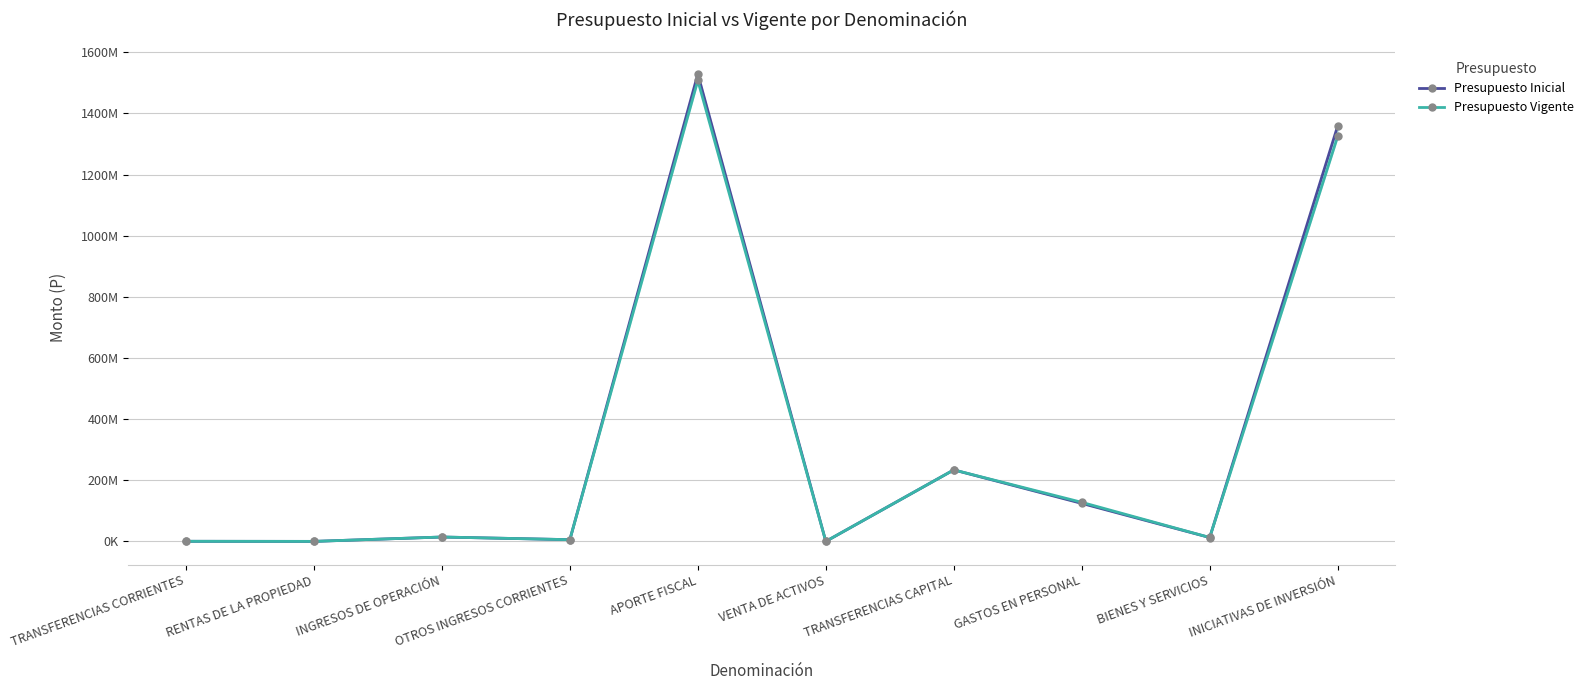

Rank the categories by Presupuesto Inicial value from lowest to highest.

RENTAS DE LA PROPIEDAD, VENTA DE ACTIVOS, TRANSFERENCIAS CORRIENTES, OTROS INGRESOS CORRIENTES, BIENES Y SERVICIOS, INGRESOS DE OPERACIÓN, GASTOS EN PERSONAL, TRANSFERENCIAS CAPITAL, INICIATIVAS DE INVERSIÓN, APORTE FISCAL